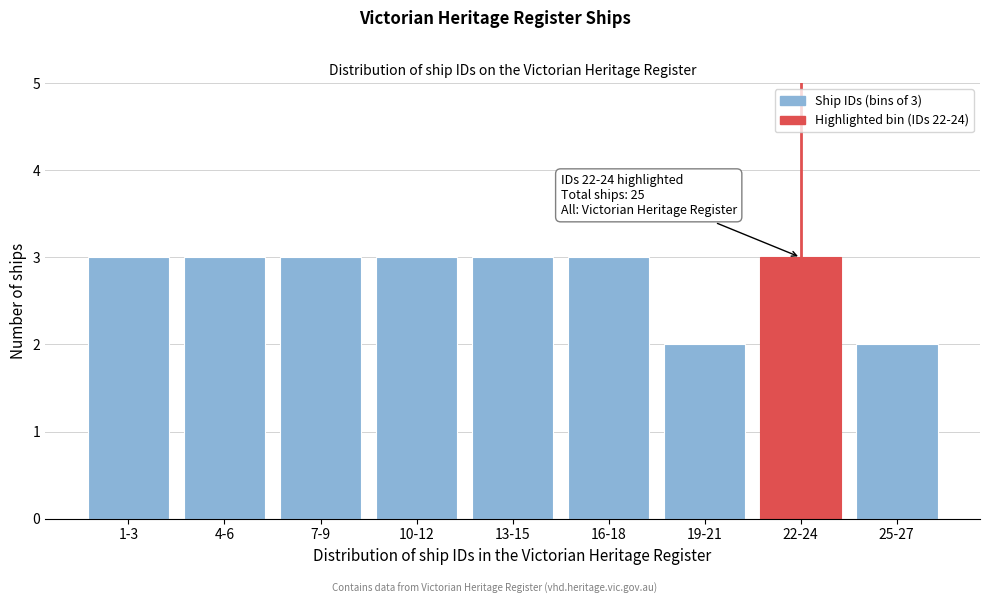

Reading right to left, transcribe all the data shown in this chart.

25-27=2	22-24=3	19-21=2	16-18=3	13-15=3	10-12=3	7-9=3	4-6=3	1-3=3